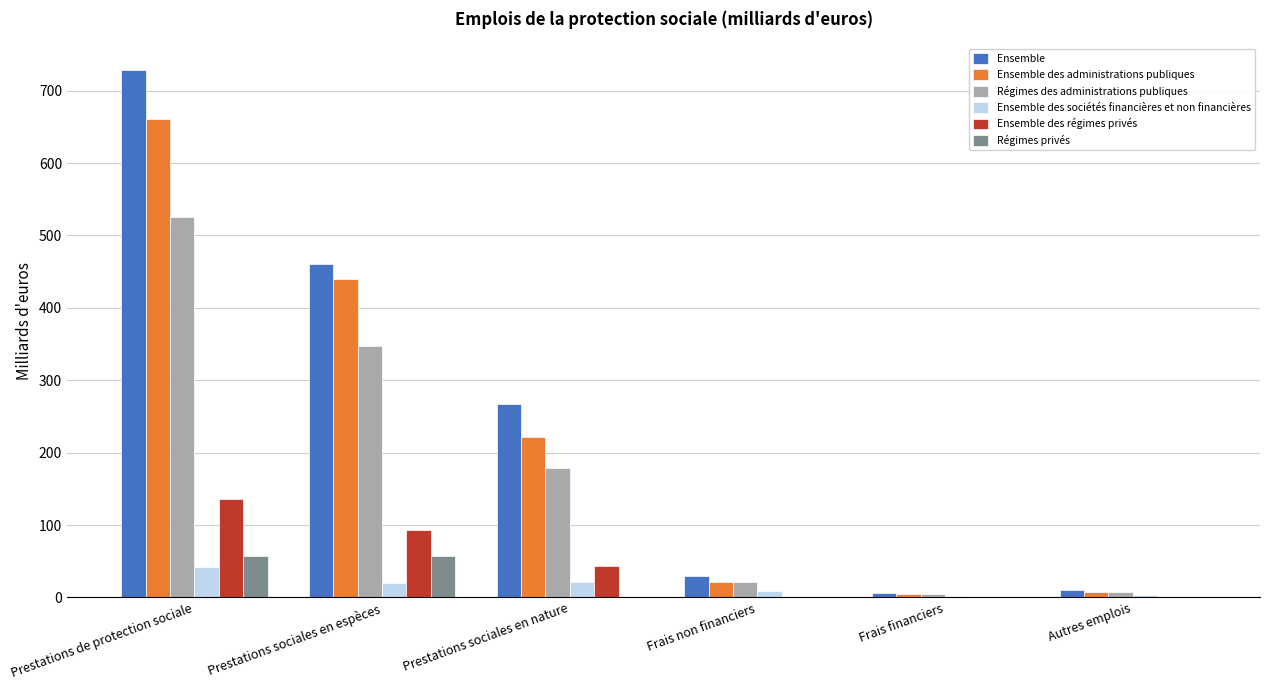

Between Prestations de protection sociale and Prestations sociales en nature, which series saw the biggest shift?

Ensemble